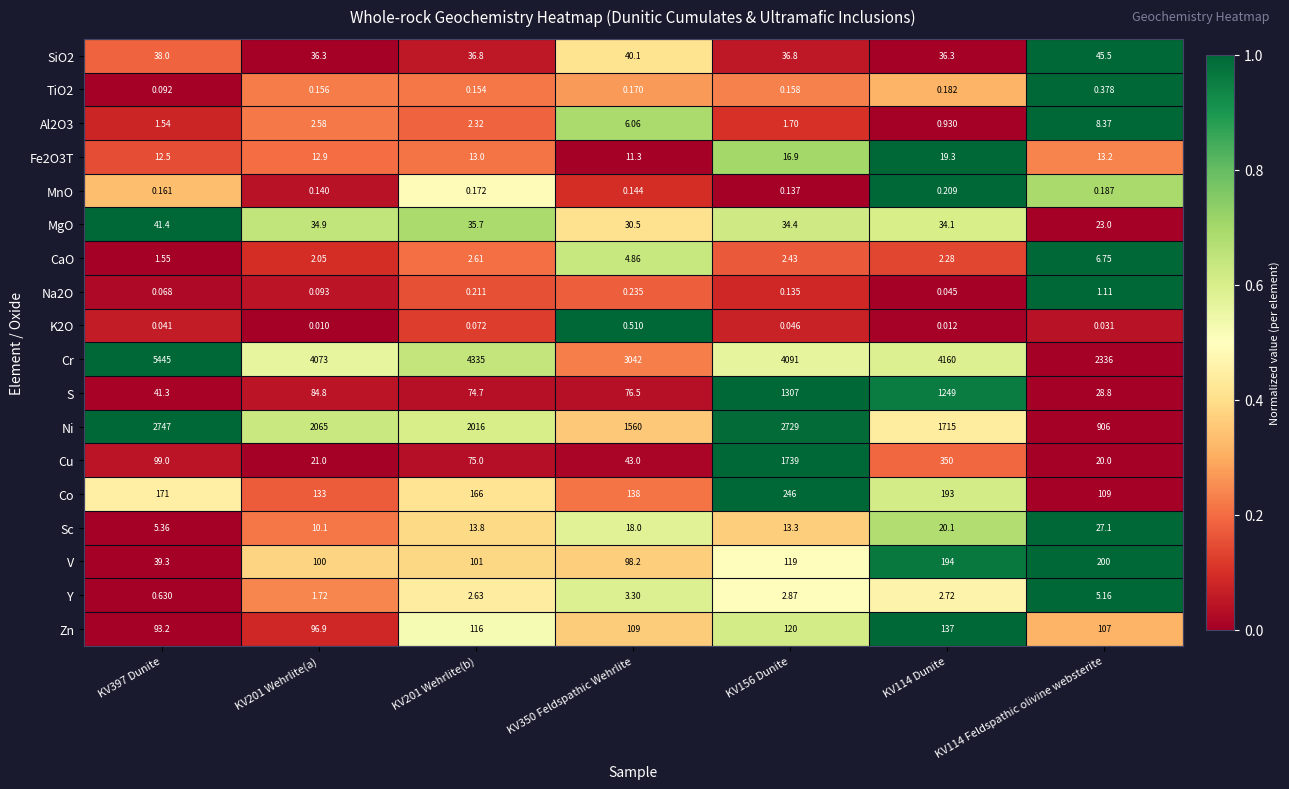

At which category is the sum across all series the highest?

KV156 Dunite